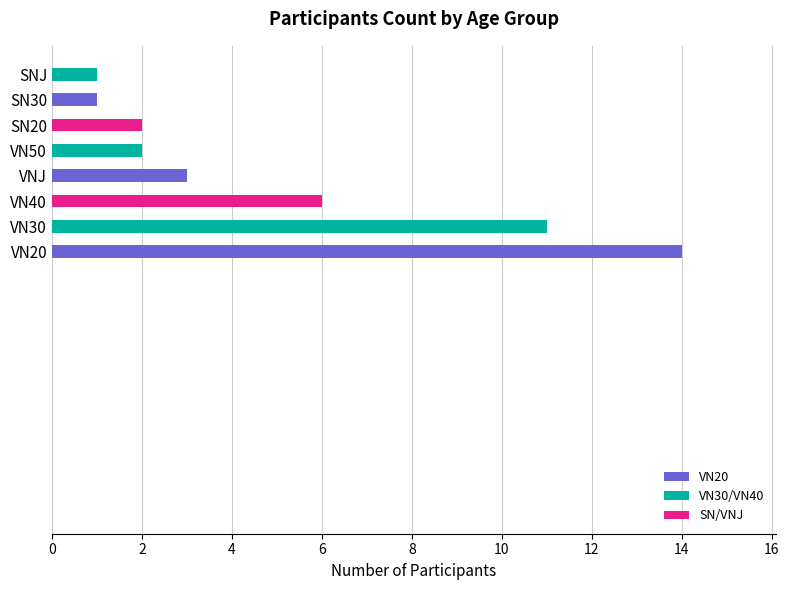

How many bars are there in total?

8